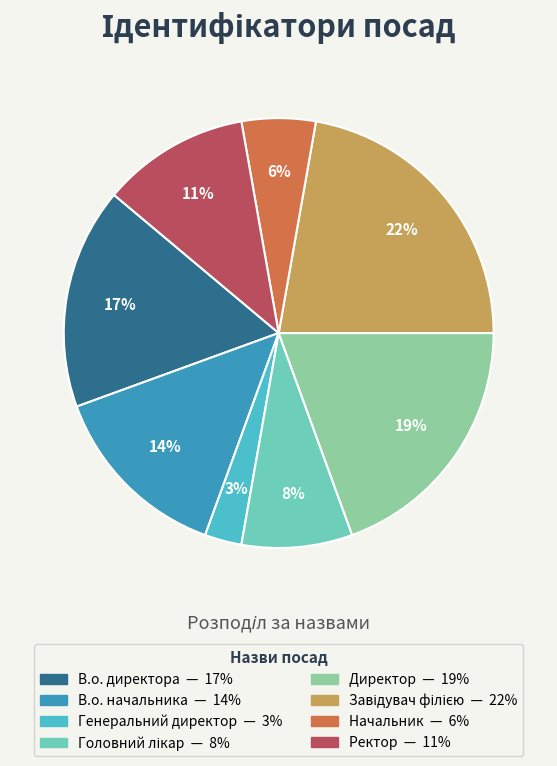

Do Генеральний директор and Ректор together represent more than half of the pie?

No